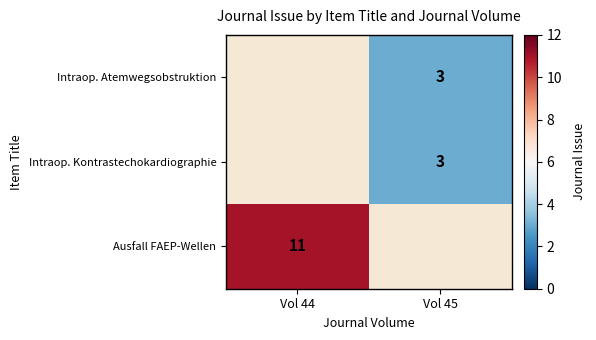

Is it true that Intraop. Atemwegsobstruktion equals 3 at Vol 45?

True